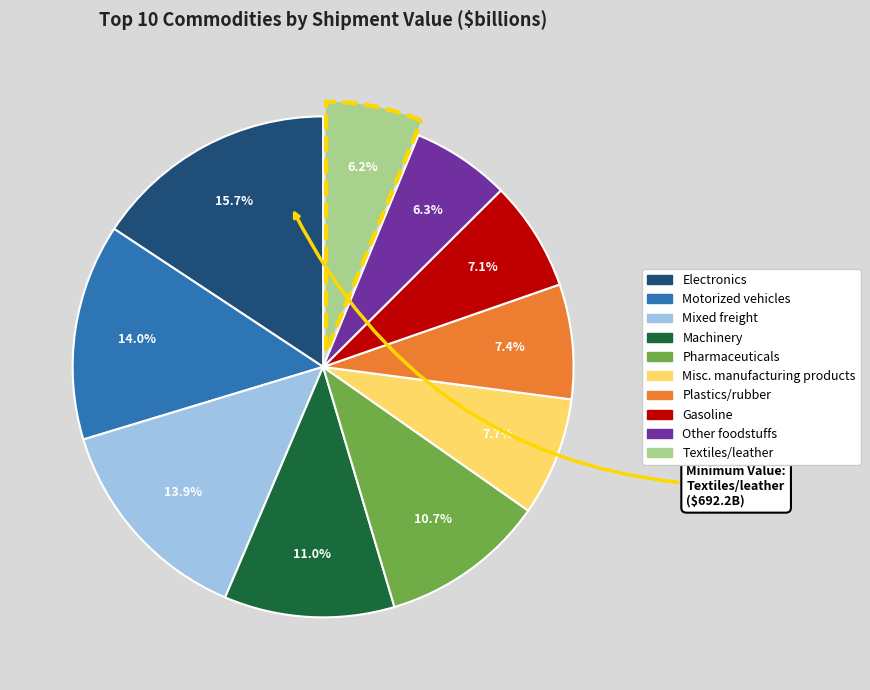

Is there any slice that represents more than half of the pie?

No